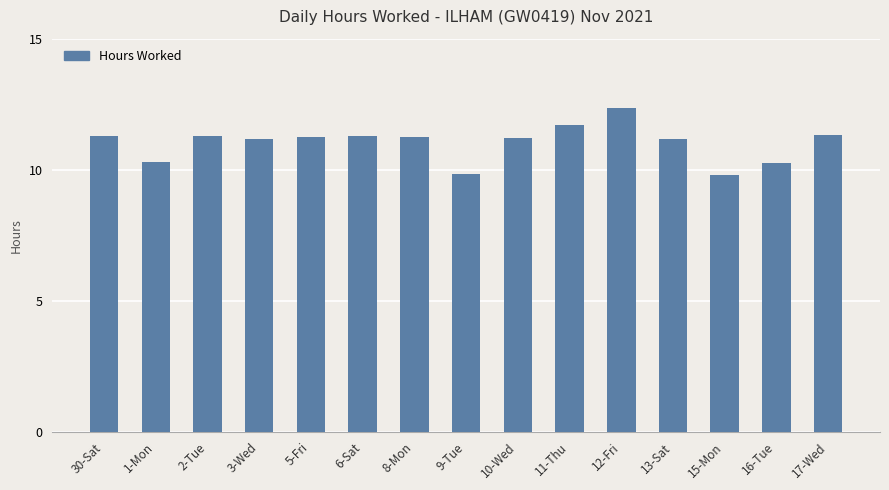

What is the sum of the values at 13-Sat and 5-Fri?

22.4